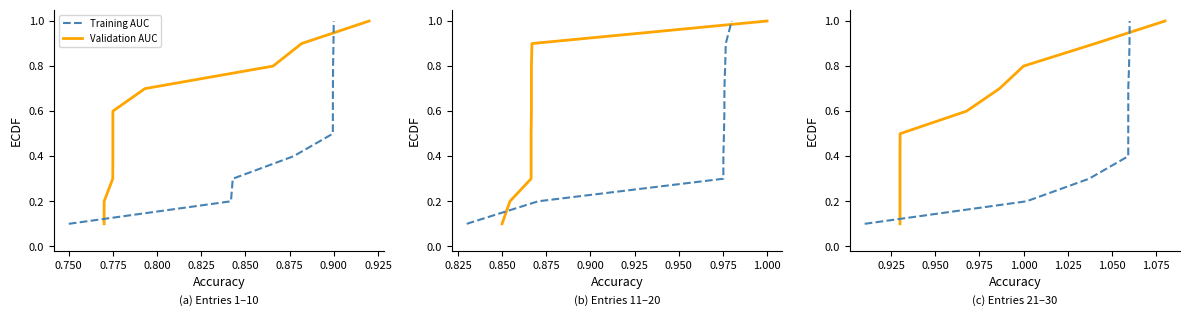

Is it true that Validation AUC equals 0.1 at 0.800?

False